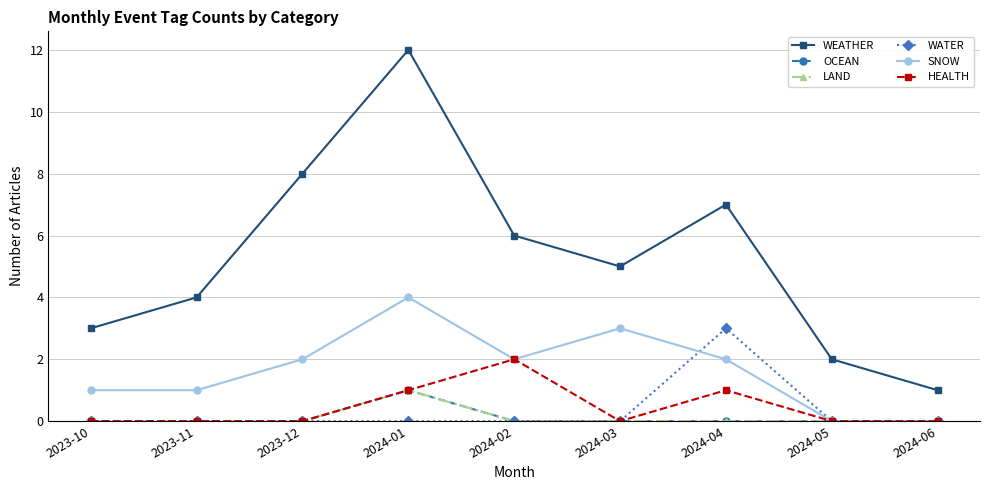

At which label does HEALTH reach its peak?

2024-02